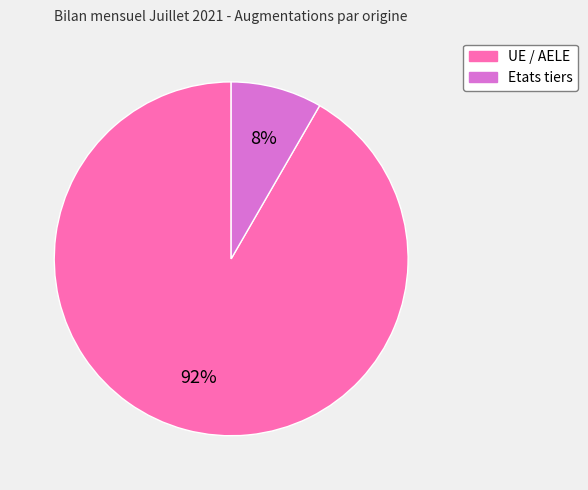

Between UE / AELE and Etats tiers, which is larger?

UE / AELE